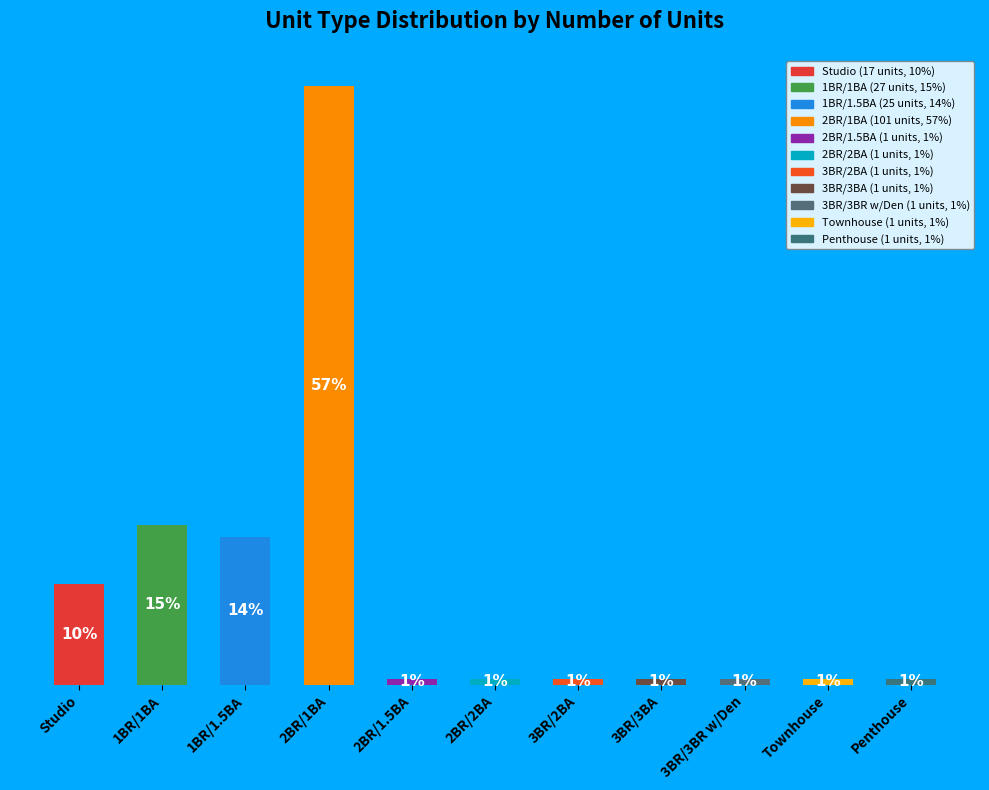

Where is the data nearest to the value 51?

1BR/1BA